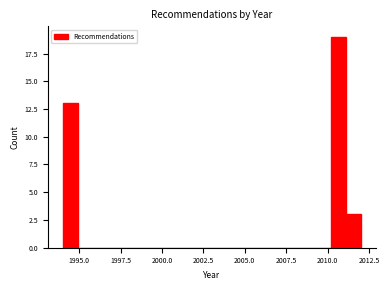

Read against the x-axis, roughly where is the centre of the tallest bar?

2010.5